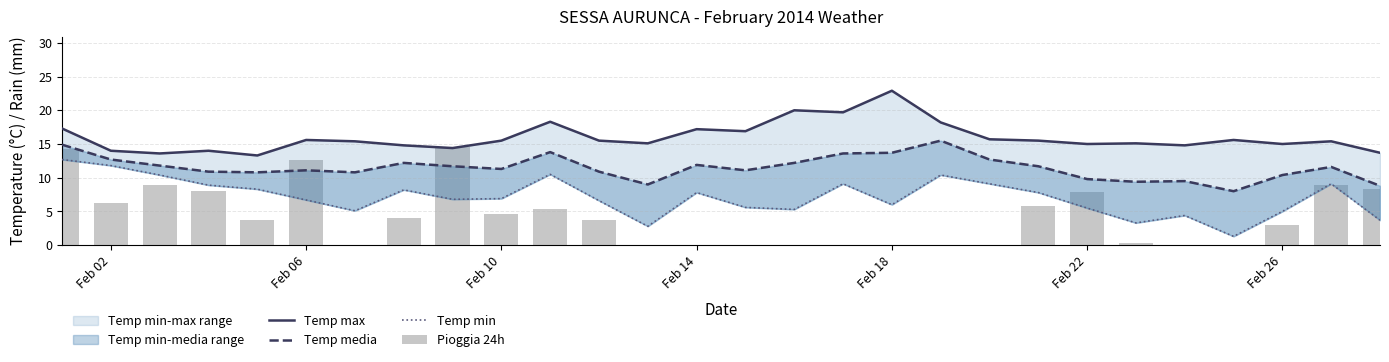

List the series in order of their peak value, highest first.

Temp max, Temp media, Pioggia 24h, Temp min